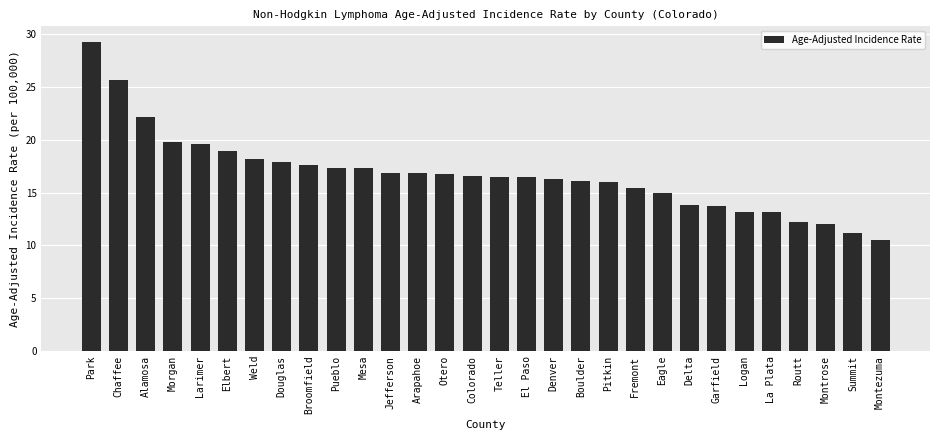

Where is the data nearest to the value 19?

Elbert